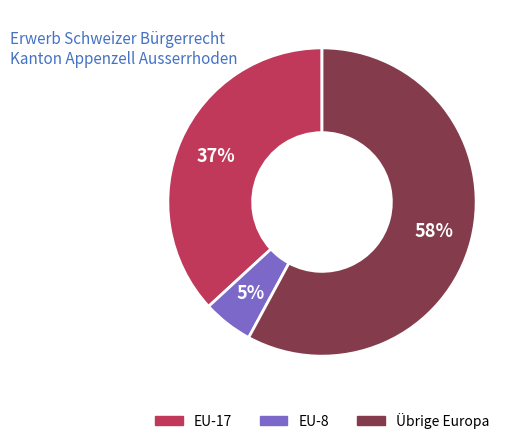

To the nearest percent, what is the average slice percentage?

33%